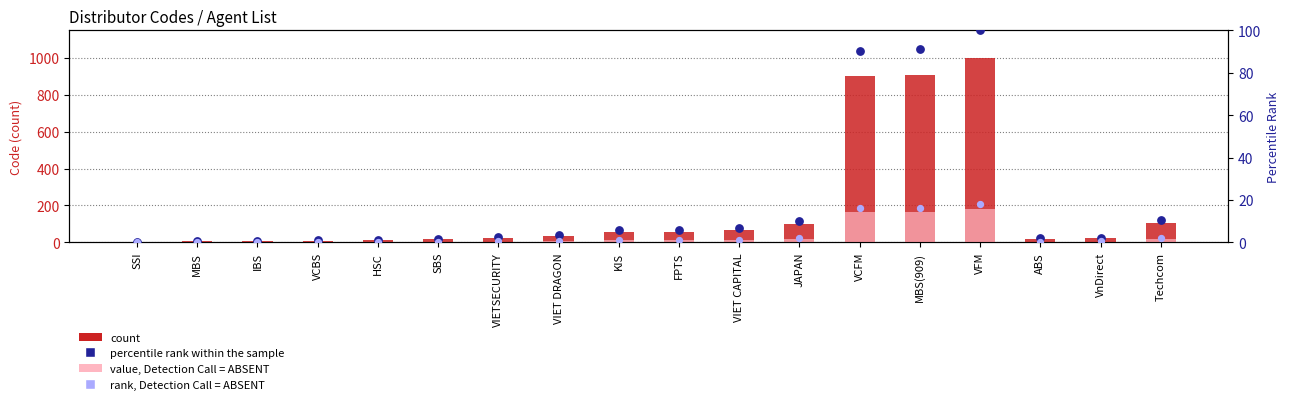

Which series has the largest total across all categories?

count